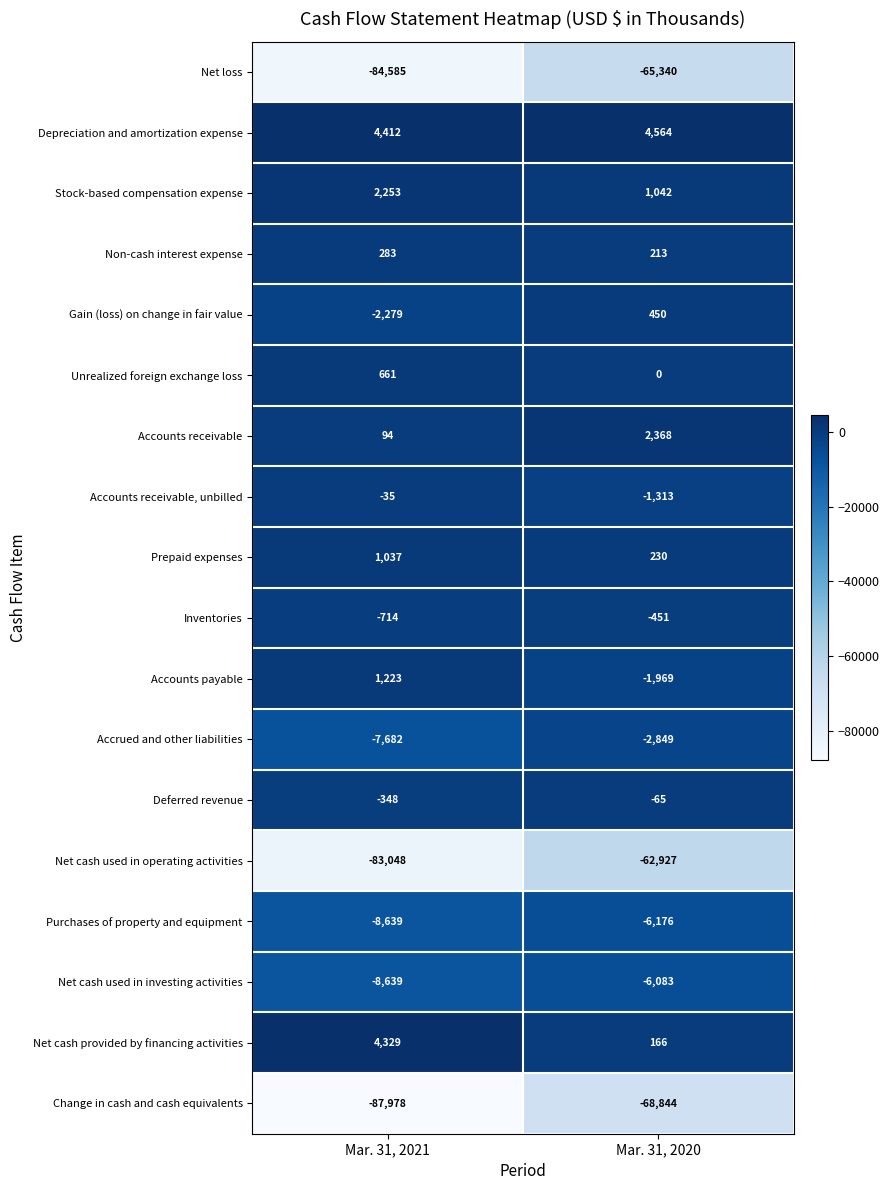

What is the sum of all Net cash used in operating activities values?

-145975